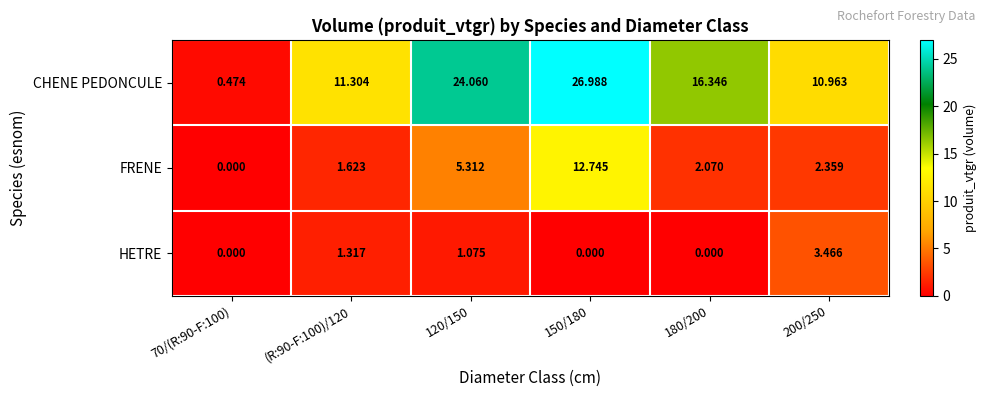

Which series changed the most between (R:90-F:100)/120 and 150/180?

CHENE PEDONCULE